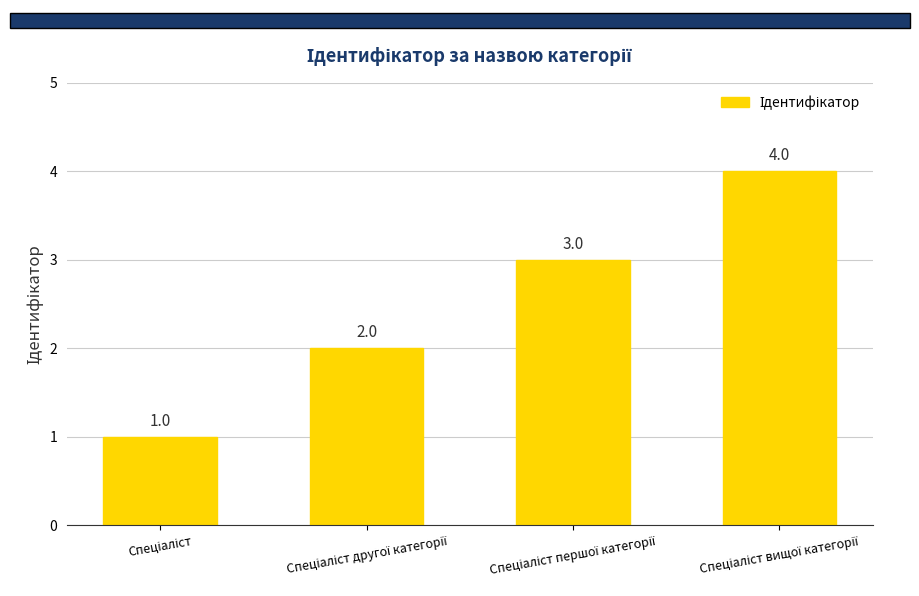

Are the bars horizontal?

No